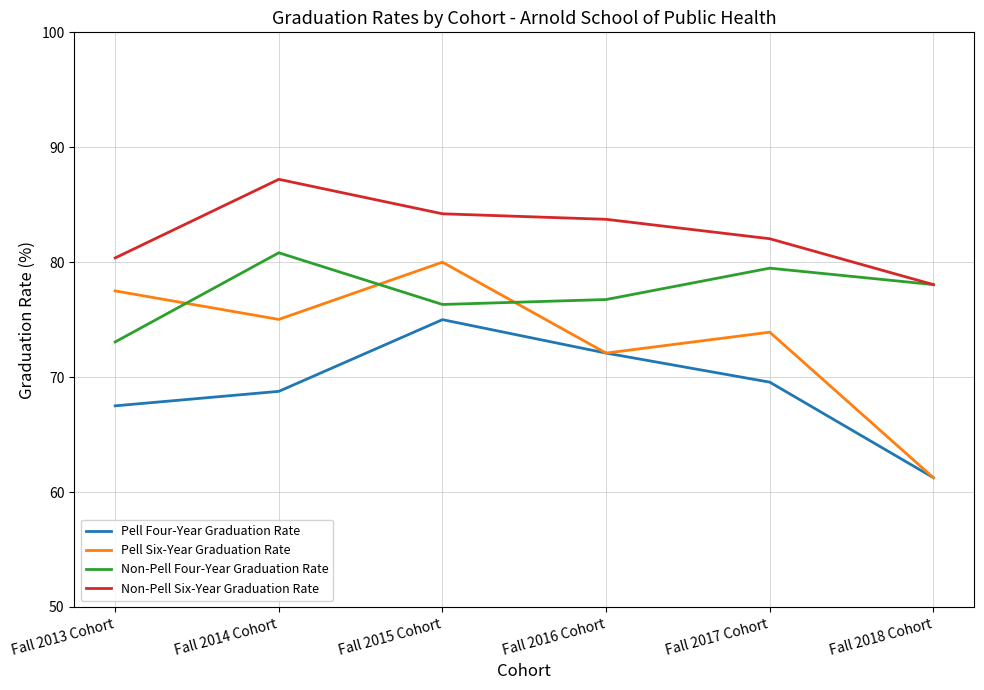

What is the total value across all series at Fall 2017 Cohort?

305.0